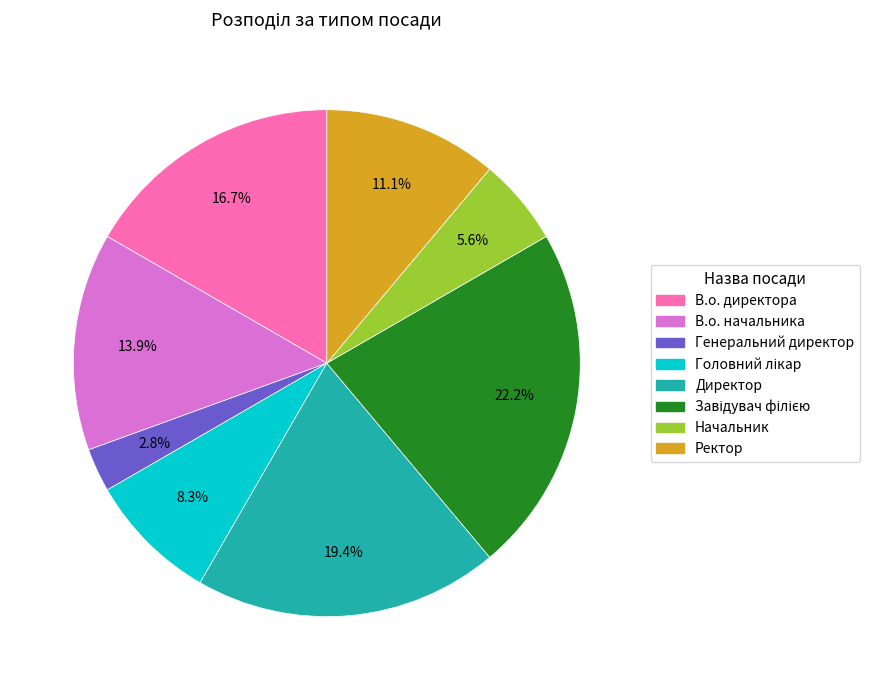

How many slices are in this pie chart?

8